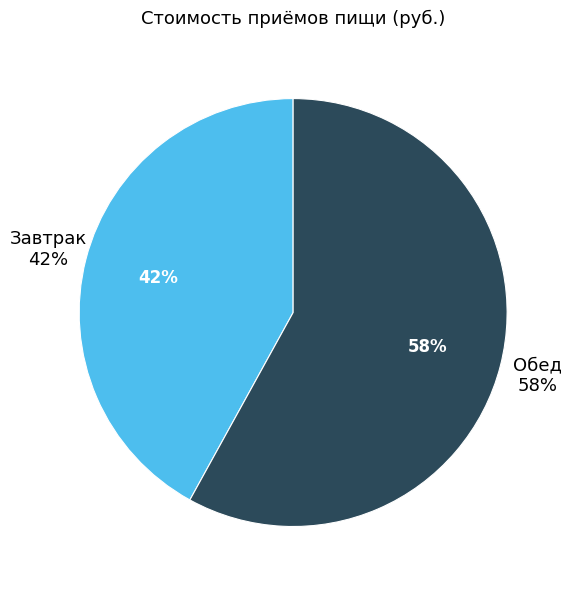

To the nearest percent, what percentage of the pie is Завтрак?

42%